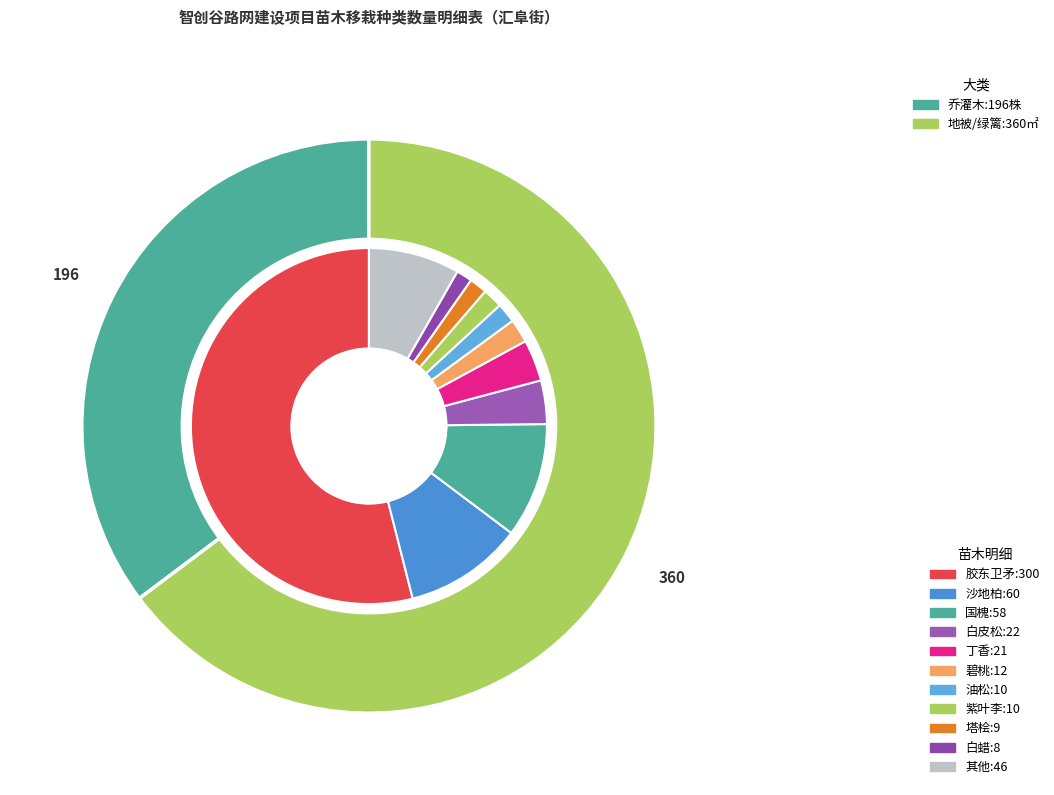

Is there any slice that represents more than half of the pie?

Yes